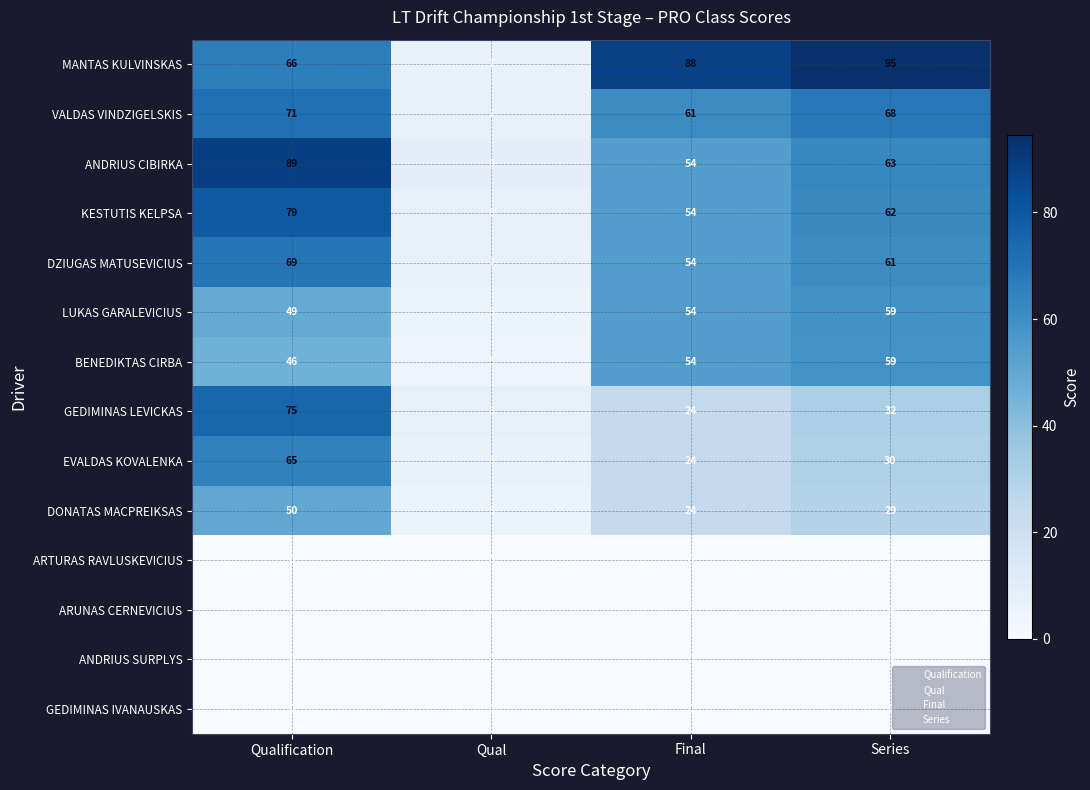

What is the sum of all DZIUGAS MATUSEVICIUS values?

191